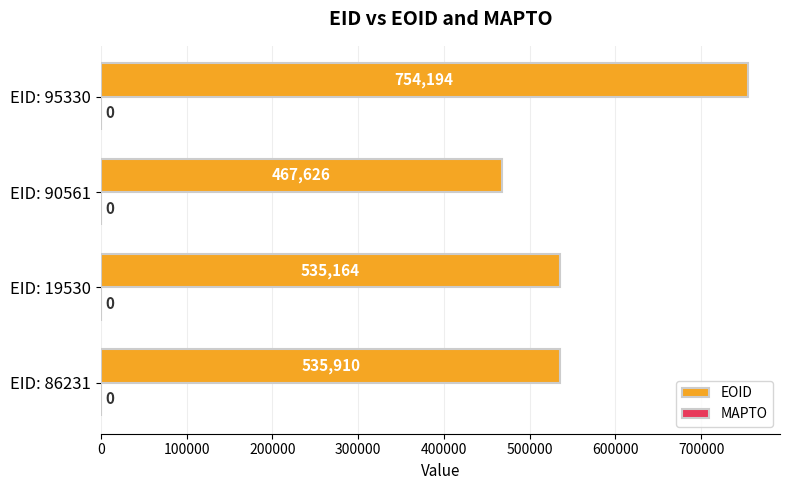

Count the number of data series in this chart.

1